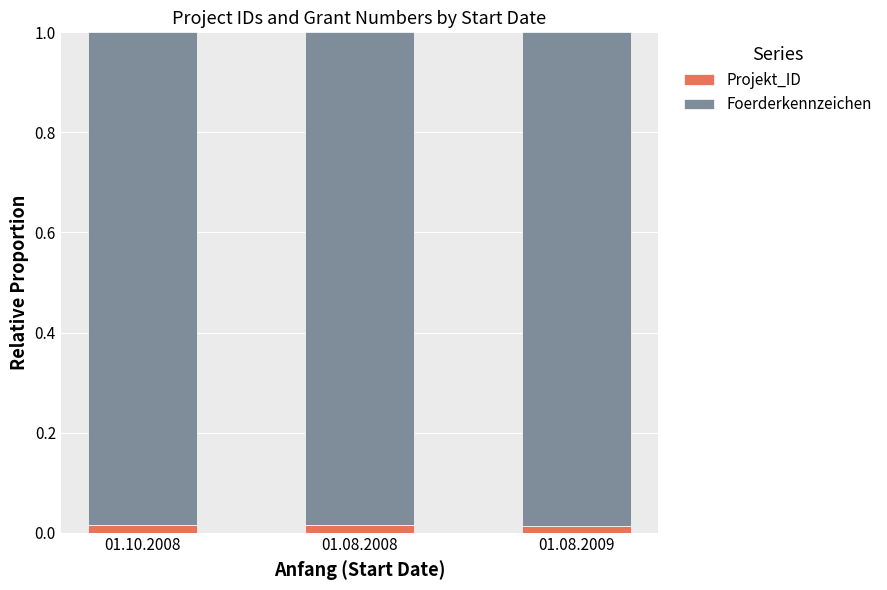

How many Projekt_ID values are between 0 and 1?

3